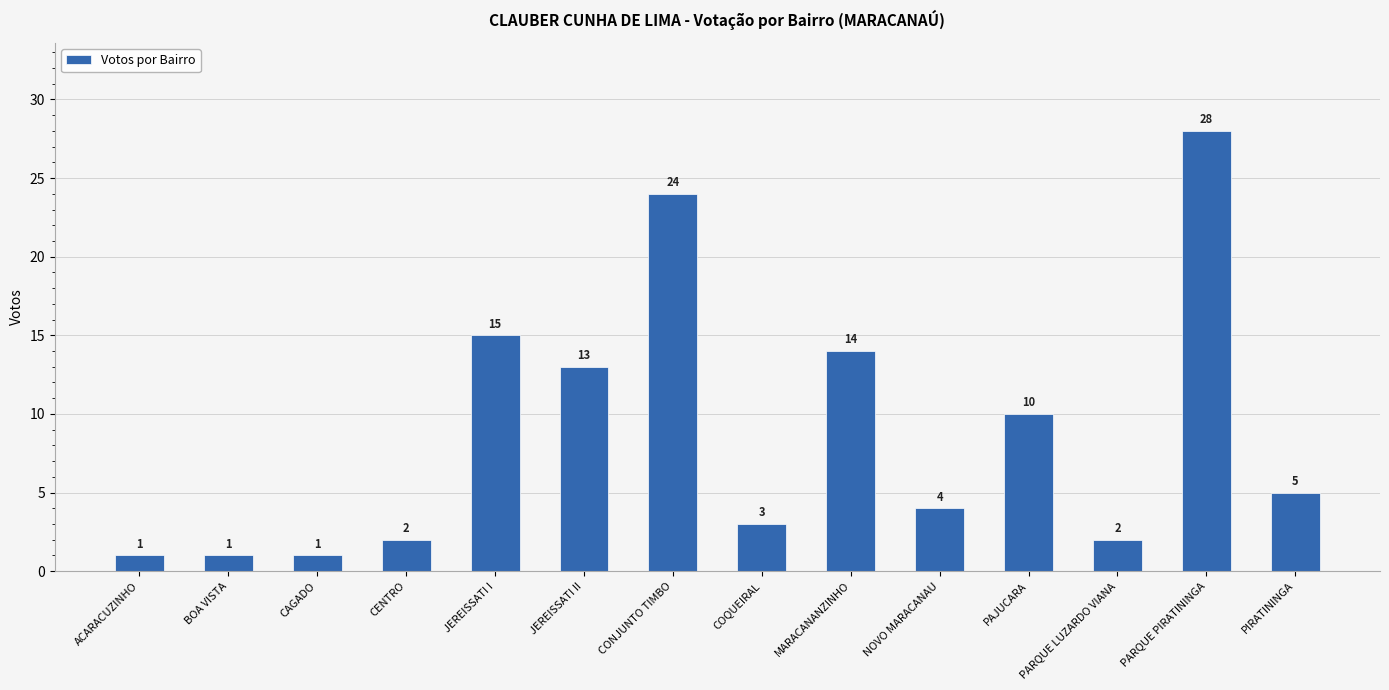

Which label corresponds to the largest value in the chart?

PARQUE PIRATININGA